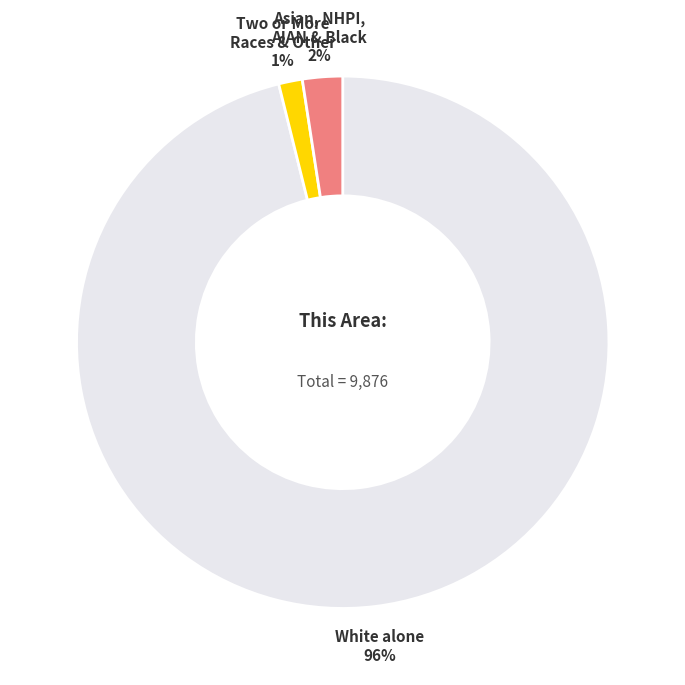

Count the number of slices in the pie.

3